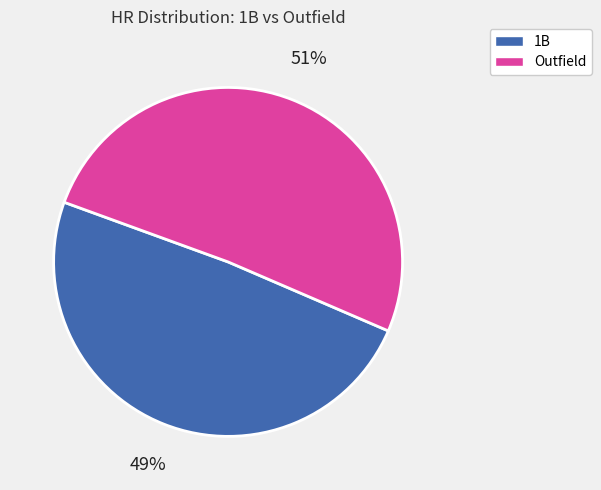

To the nearest percent, what is the difference between the largest and smallest slice percentages?

2%